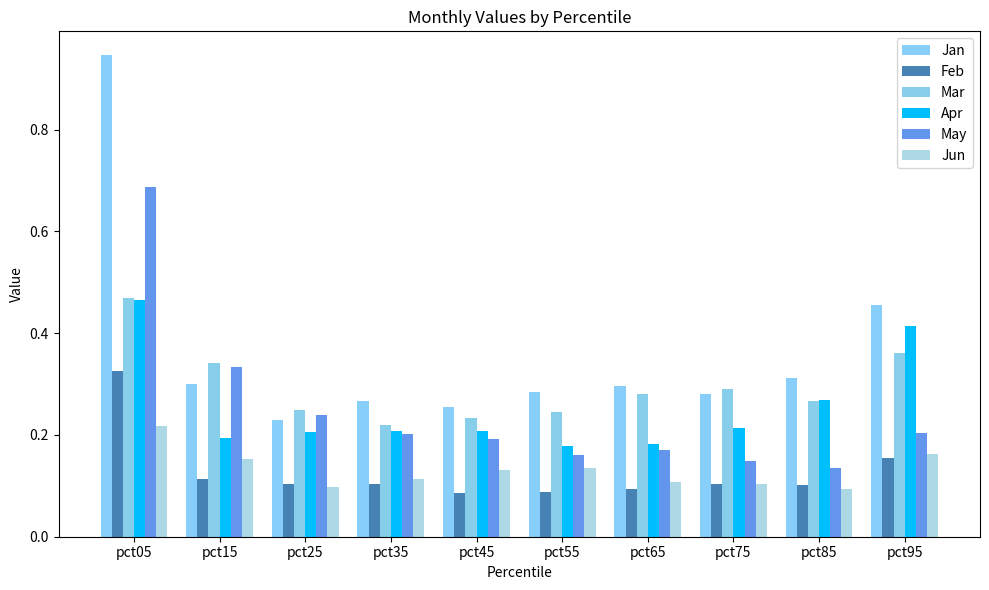

At which category is the sum across all series the highest?

pct05